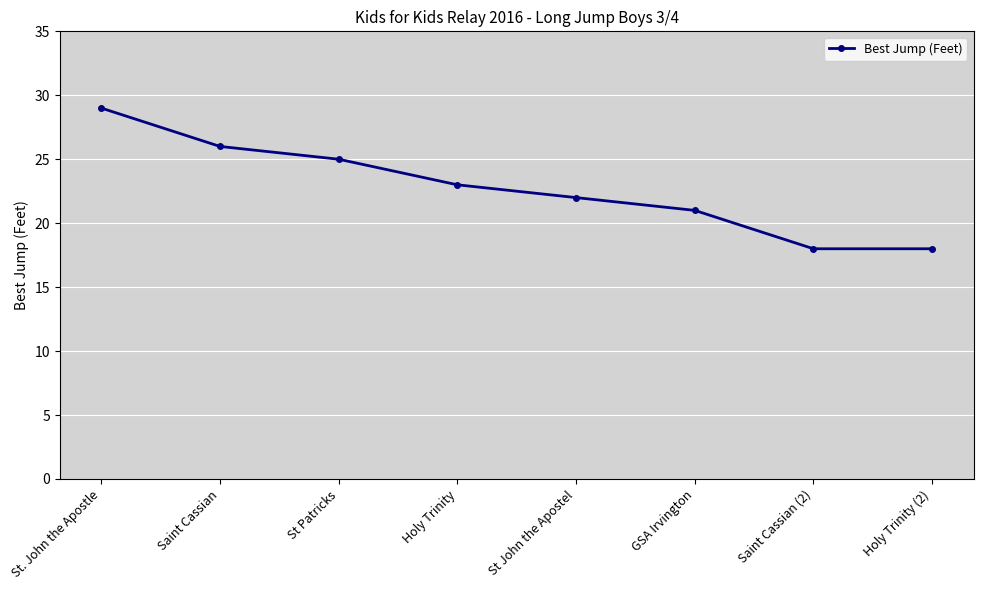

Between St. John the Apostle and St John the Apostel, which is larger?

St. John the Apostle